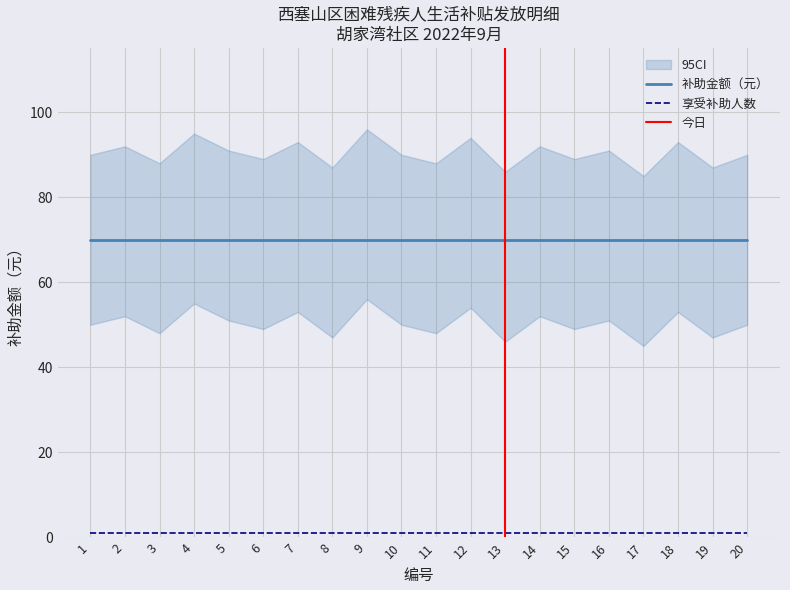

True or false: 补助金额（元） has more than 0 points higher than both neighbors.

False